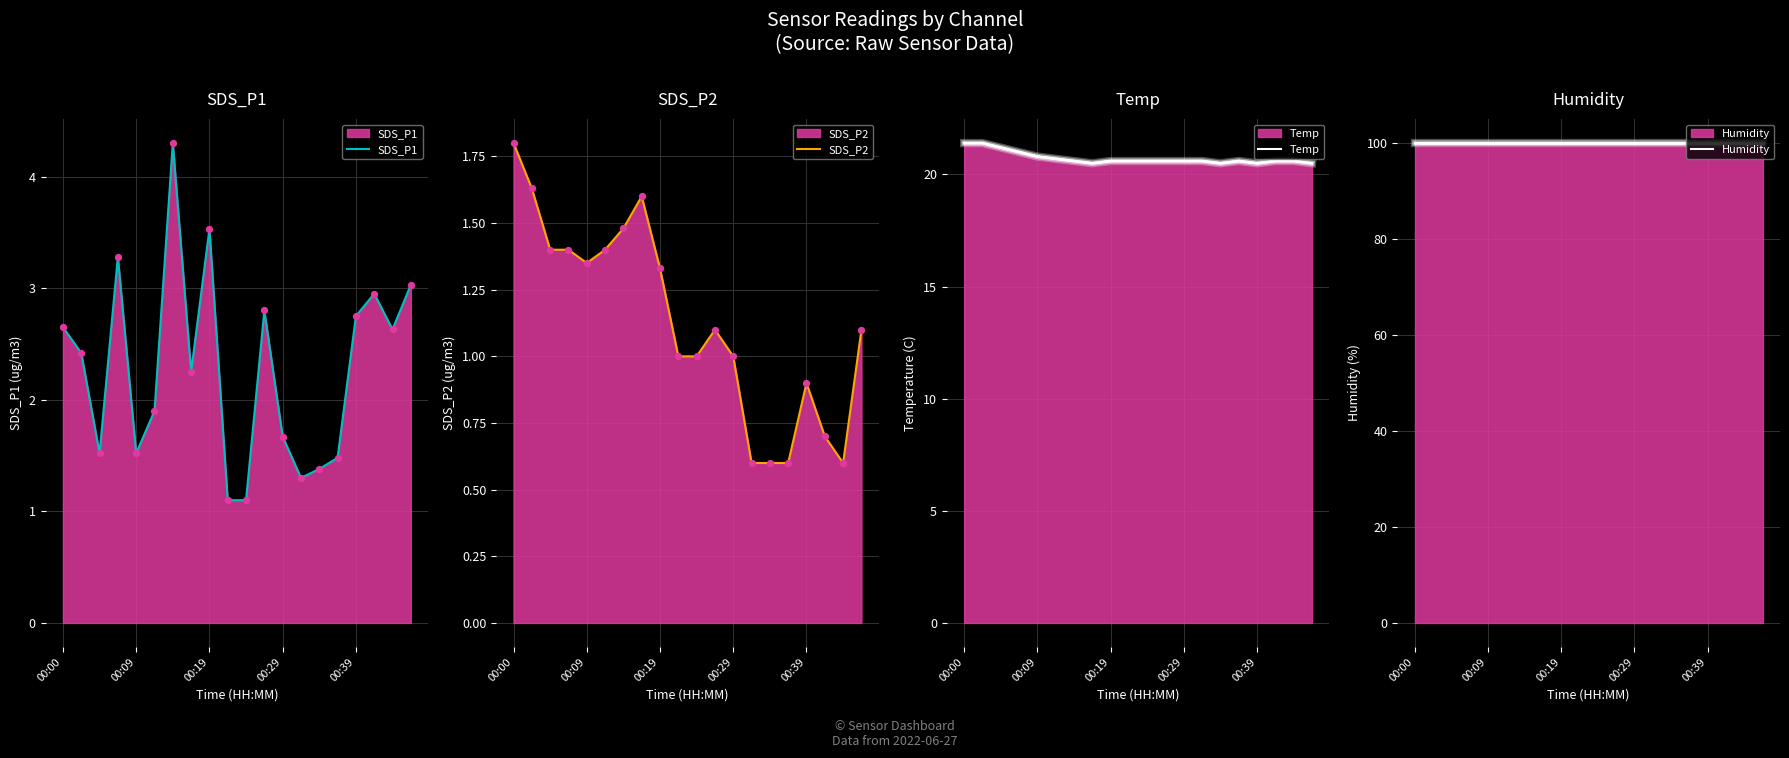

At which category is the sum across all series the highest?

6